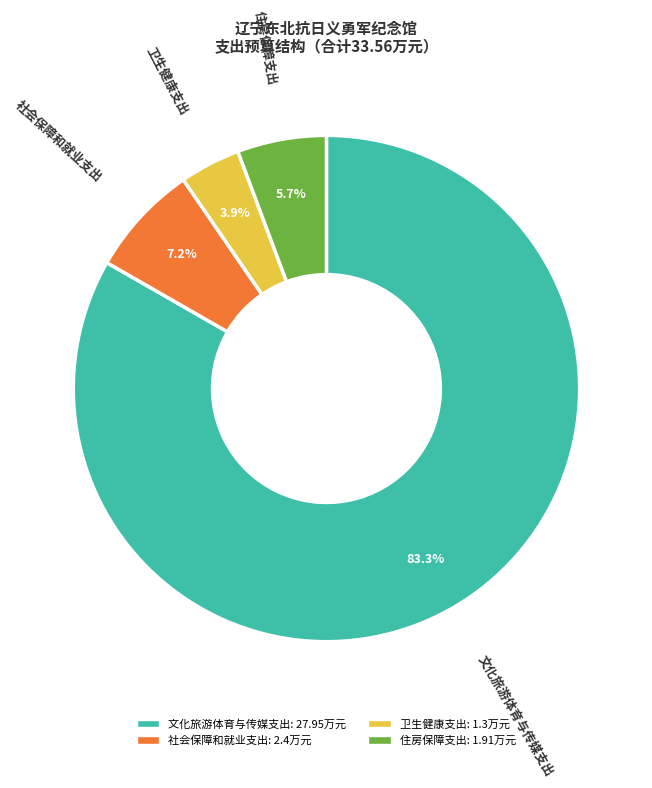

To the nearest percent, what is the average slice percentage?

25%